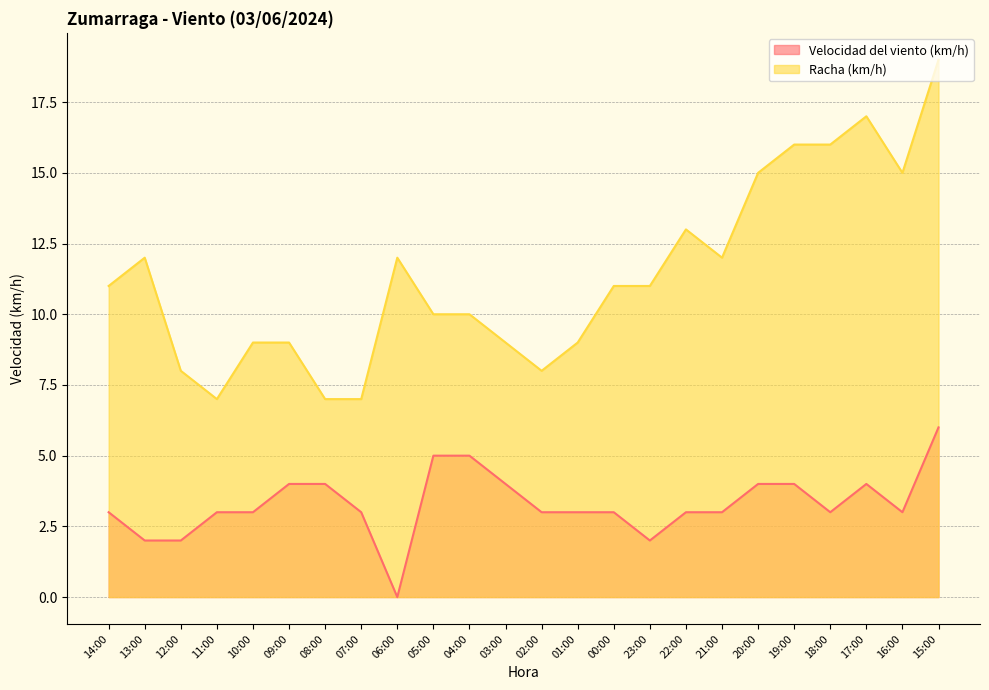

How many data points does each series have?

24